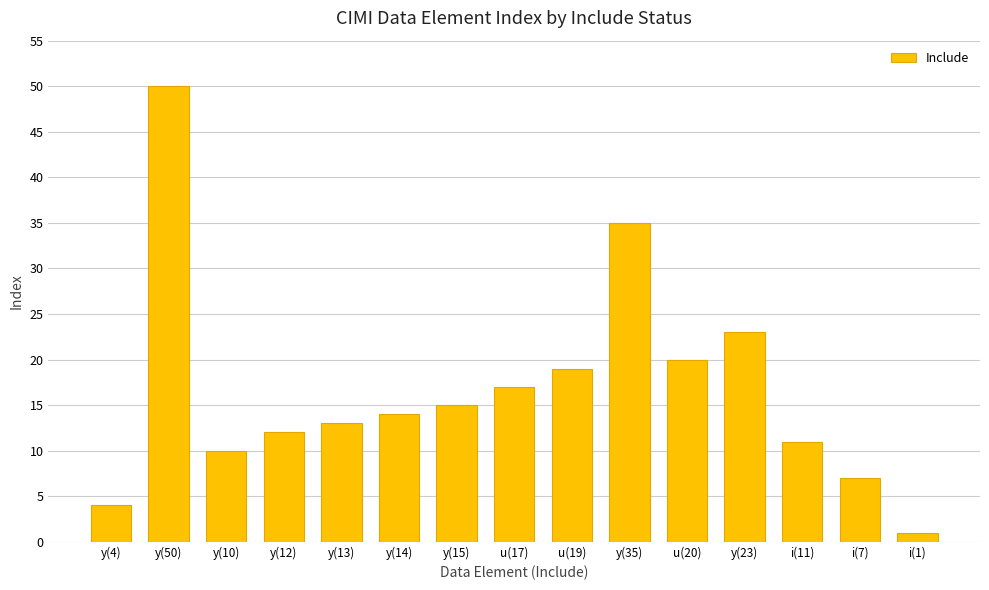

What is the smallest value displayed?

1